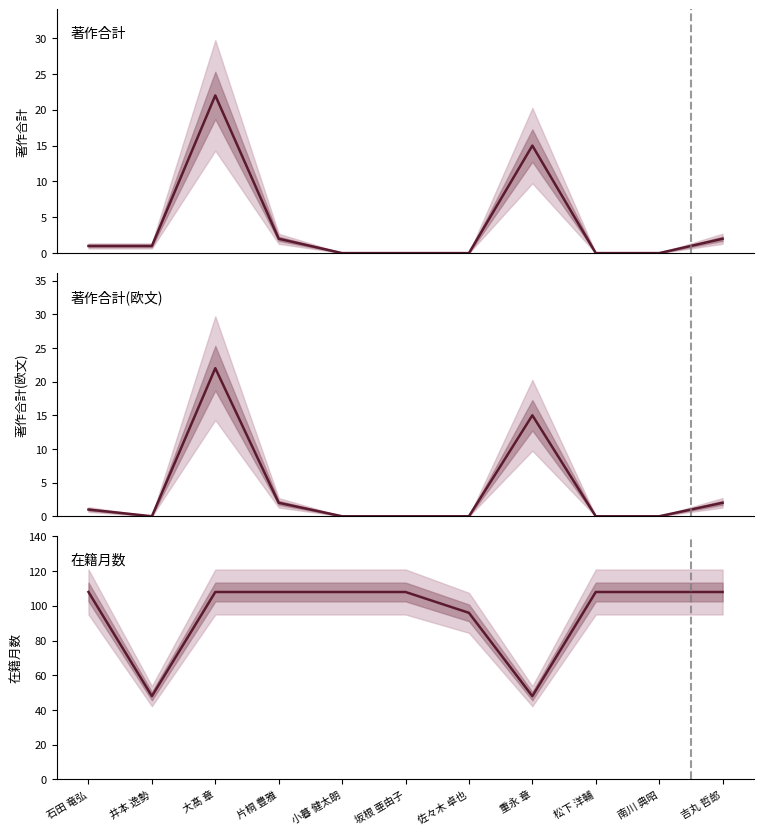

True or false: 在籍月数 and 著作合計(欧文) intersect in this chart.

False